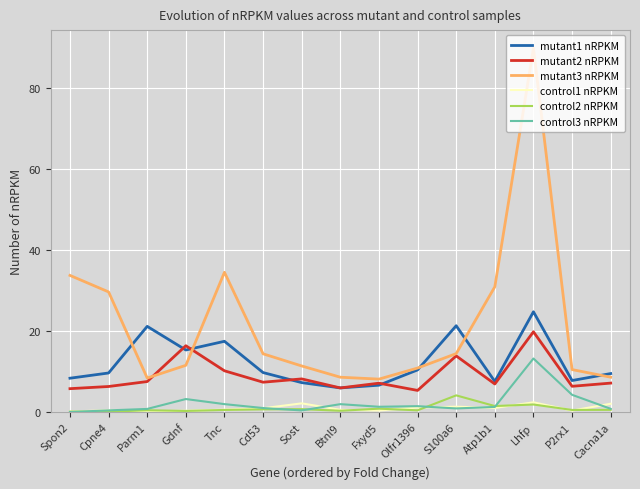

True or false: mutant1 nRPKM and control3 nRPKM intersect in this chart.

False